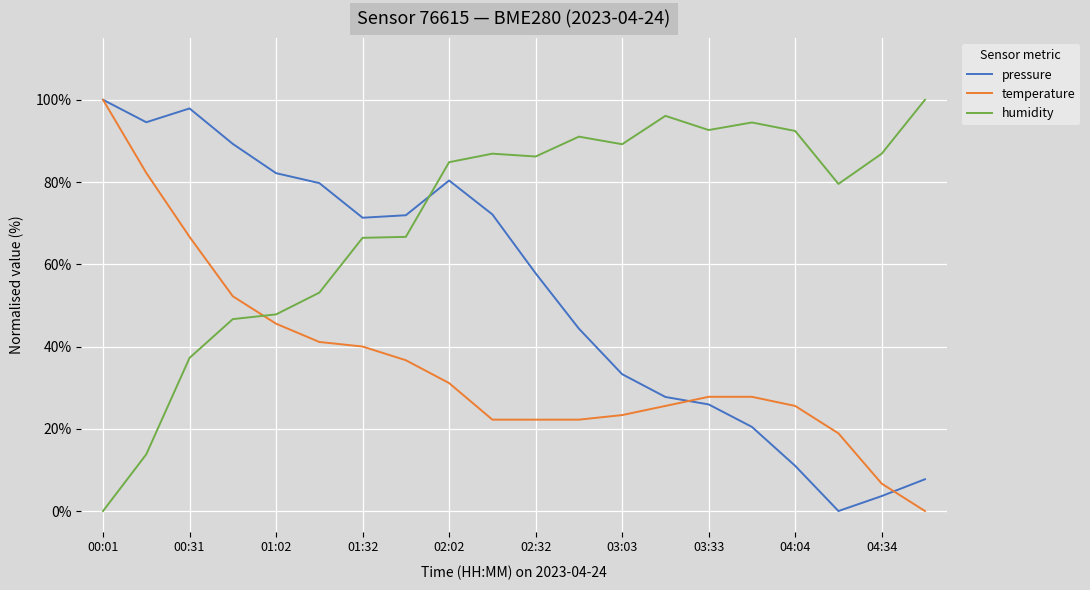

How many intersections are there between temperature and humidity?

1